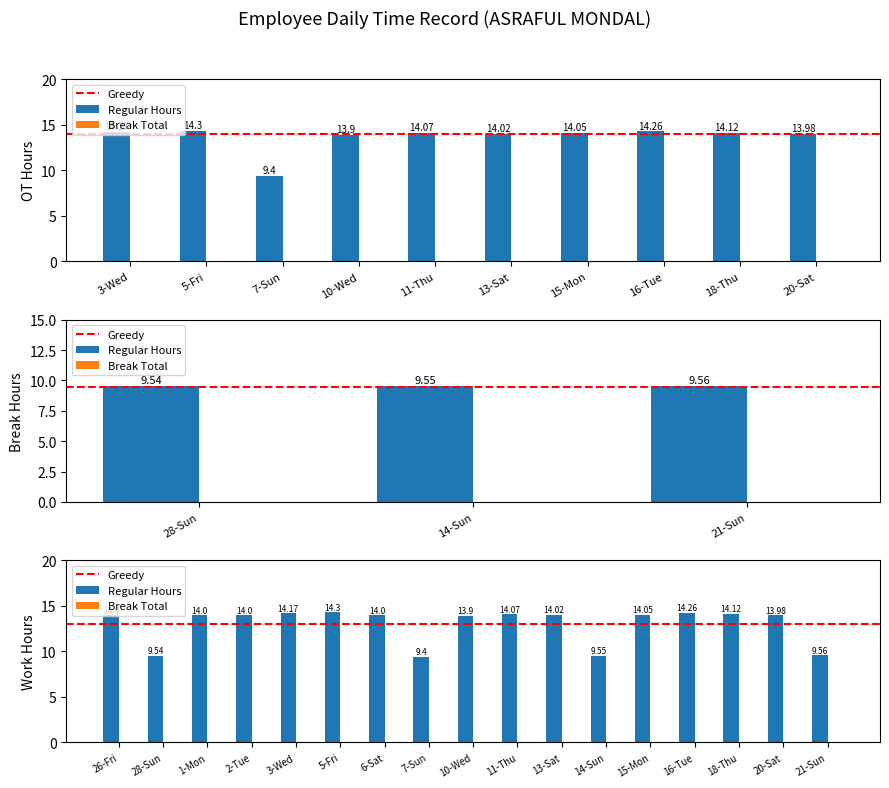

What is the change in value from 2-Tue to 11-Thu?

+0.1